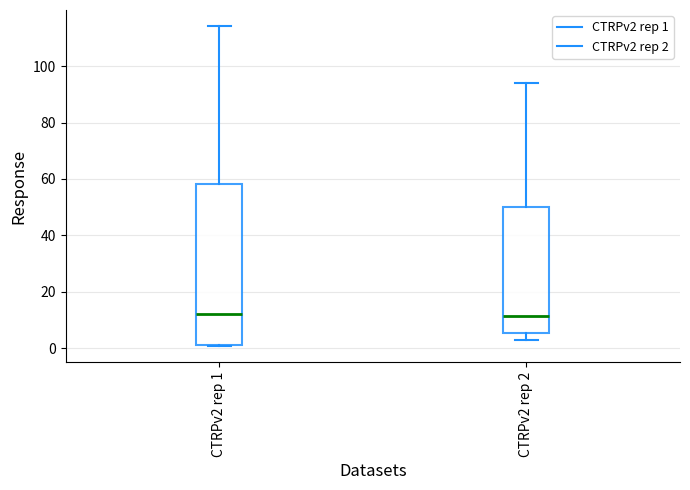

Reading left to right, read every box against the y-axis: the position of its median line, the range the box covers, and the ends of its whiskers. The values are not printed on the chart, so give them approximately, as read against the axis.

CTRPv2 rep 1: median 12, box 2 to 58, whiskers 0 to 114
CTRPv2 rep 2: median 12, box 6 to 50, whiskers 2 to 94